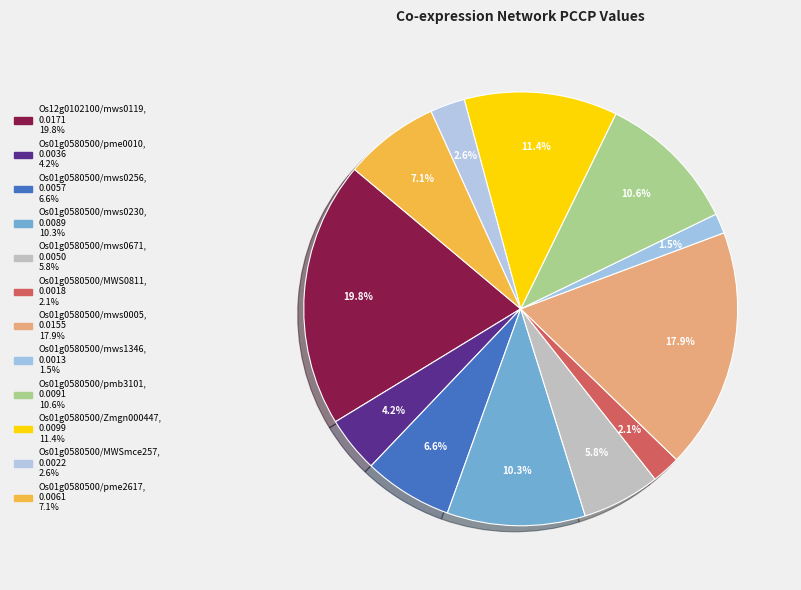

True or false: Os01g0580500/mws0671 accounts for 6% of the total.

True